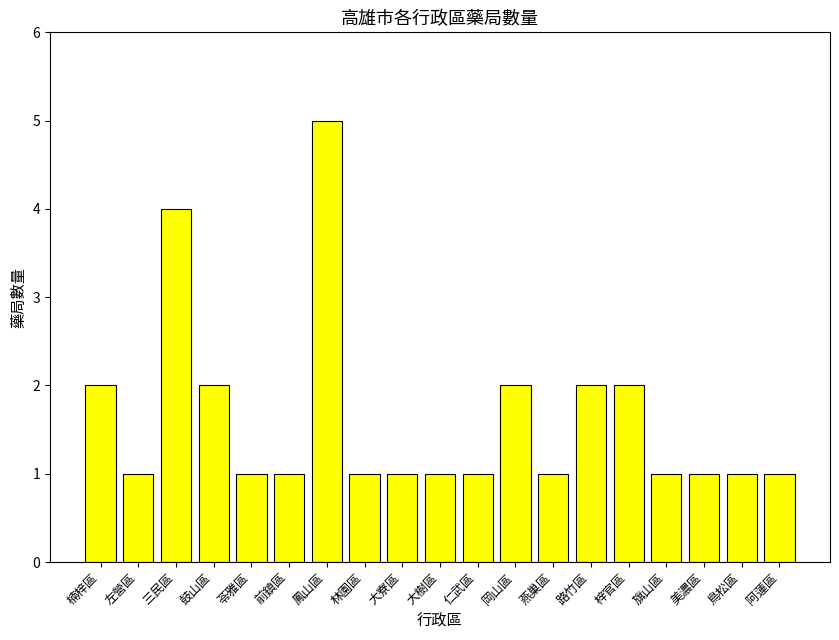

What is the label of the 18th bar from the right?

左營區